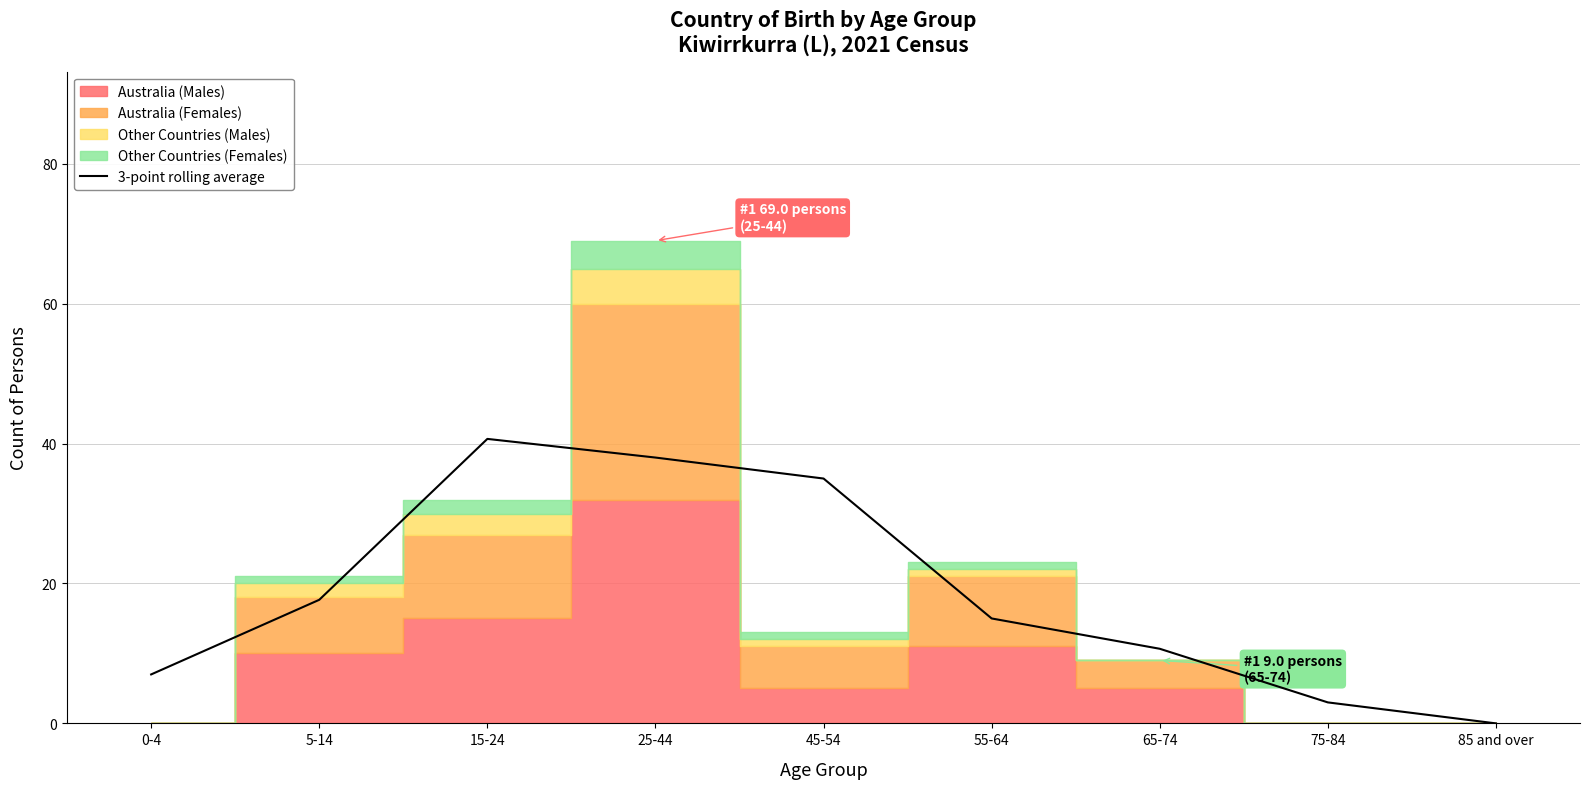

At which label does 3-point rolling average reach its peak?

15-24